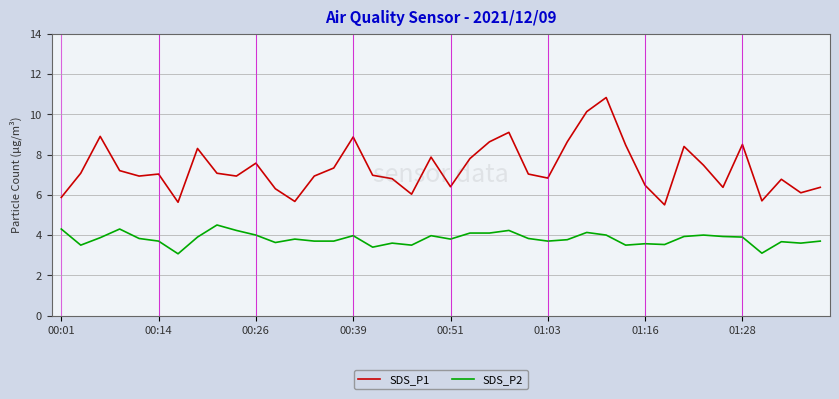

Which series has the largest range (max minus min)?

SDS_P1